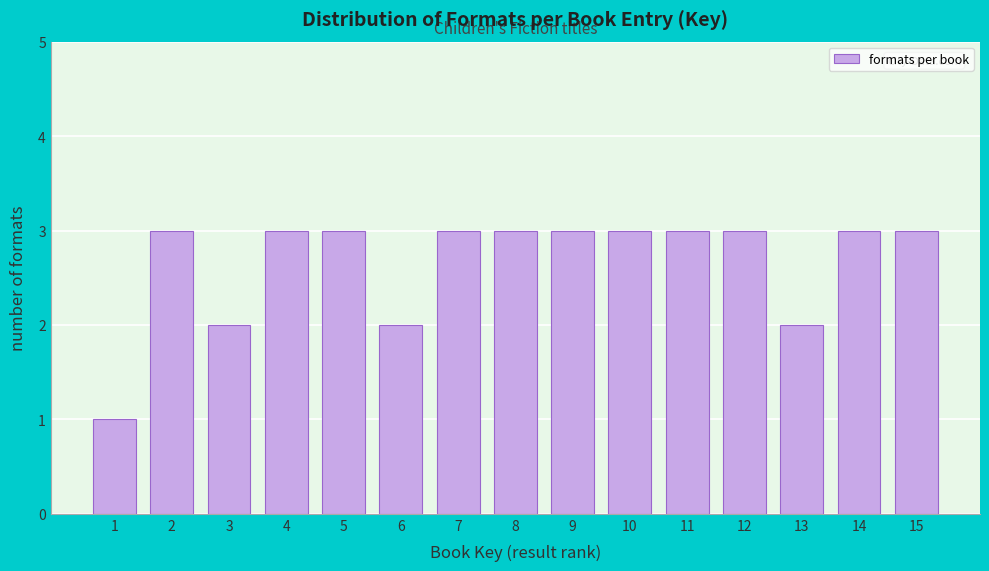

Reading left to right, transcribe all the data shown in this chart.

1	3	2	3	3	2	3	3	3	3	3	3	2	3	3